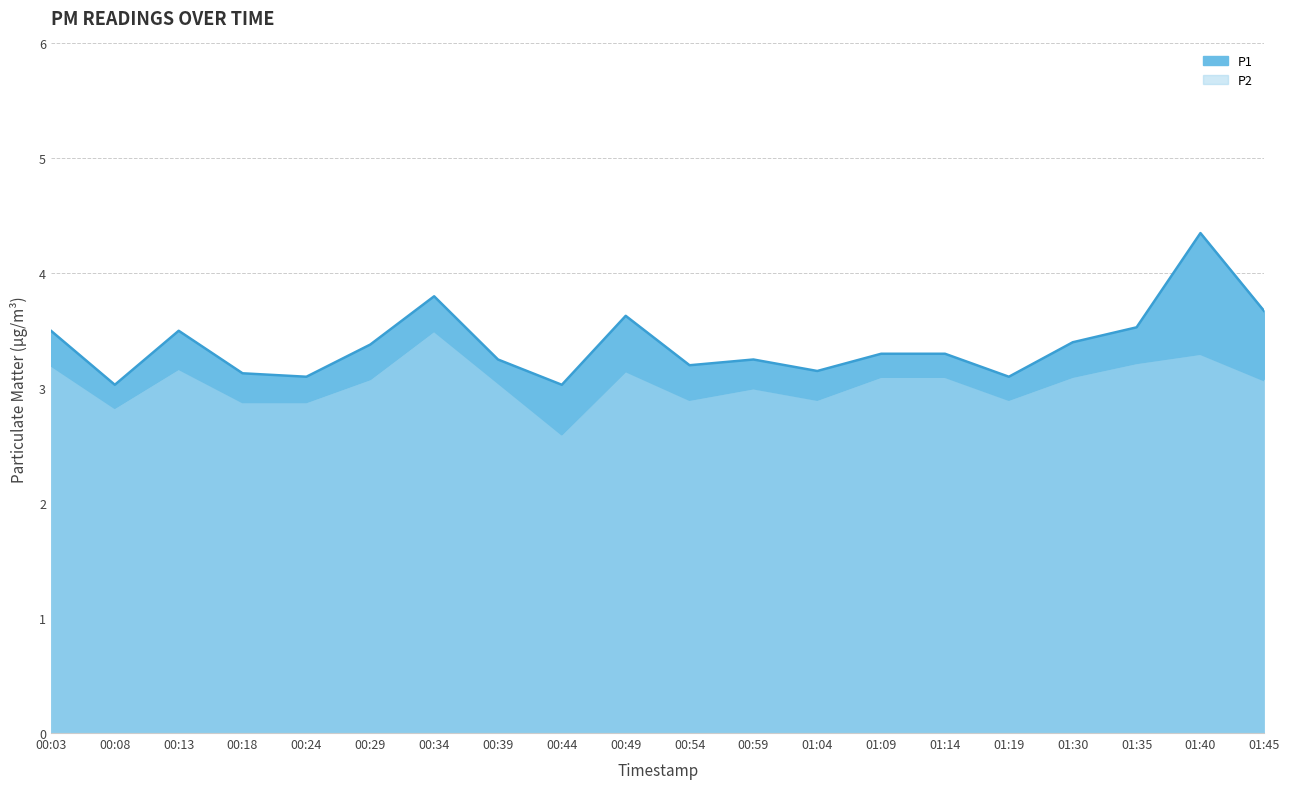

True or false: P2 and P1 cross at least once.

False